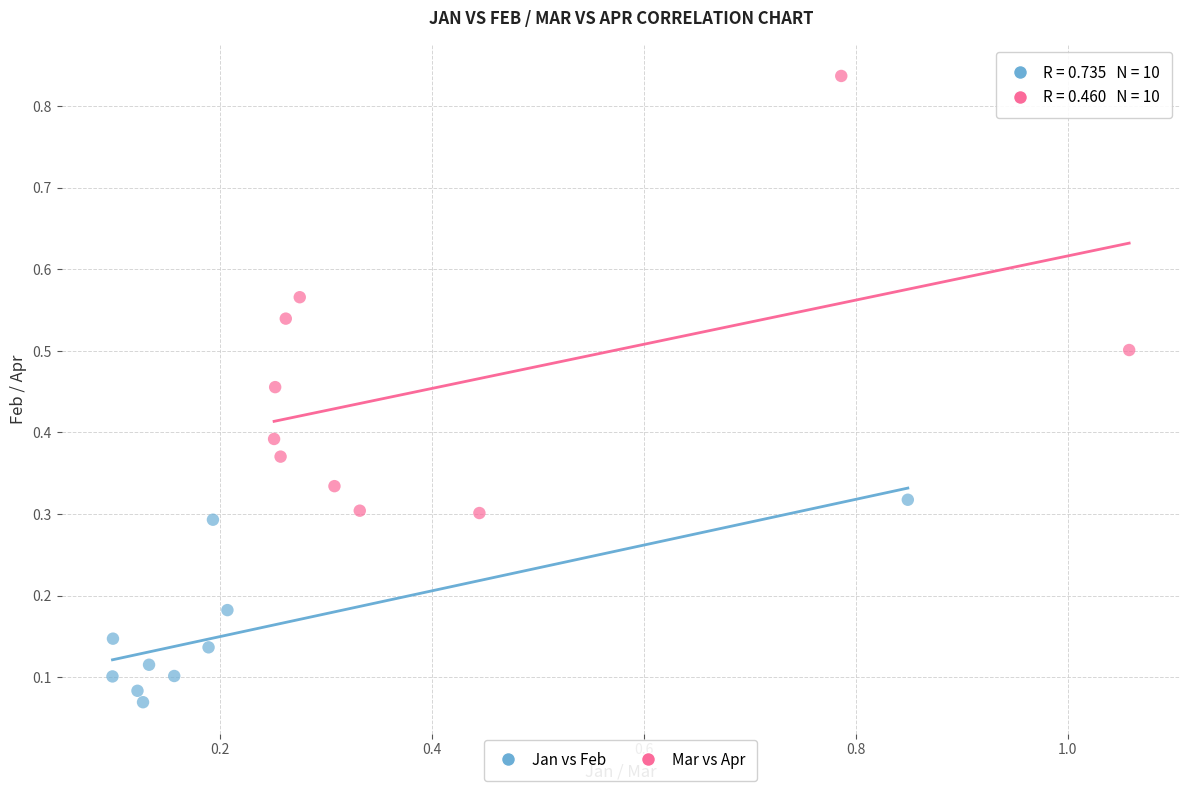

What are all the series names shown in the legend?

Jan vs Feb, Mar vs Apr